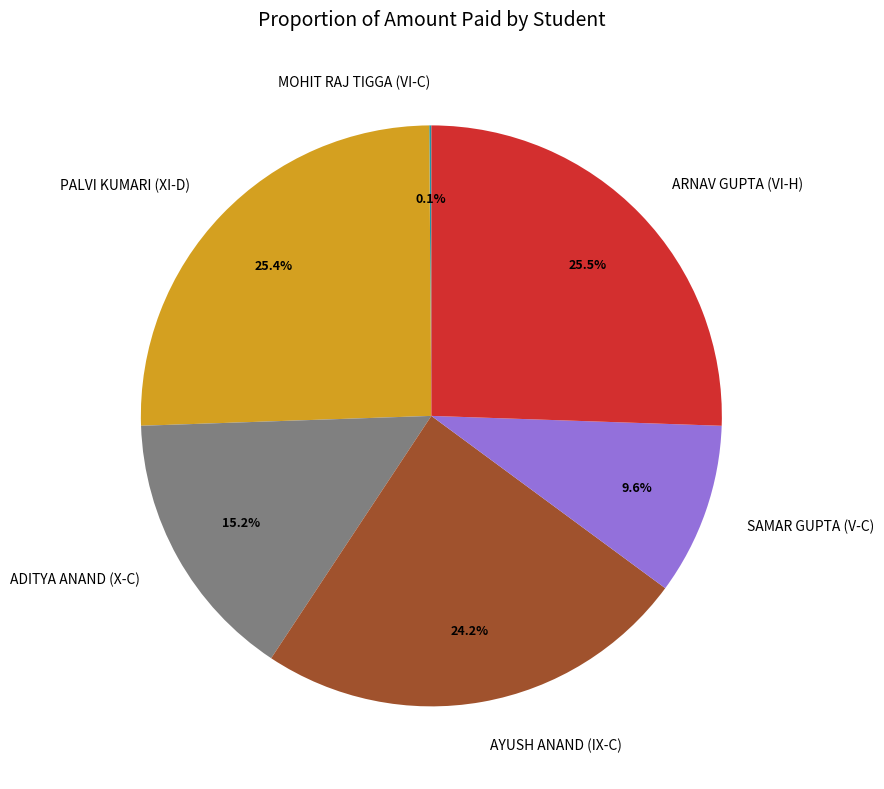

Is ADITYA ANAND (X-C) the majority of the pie?

No